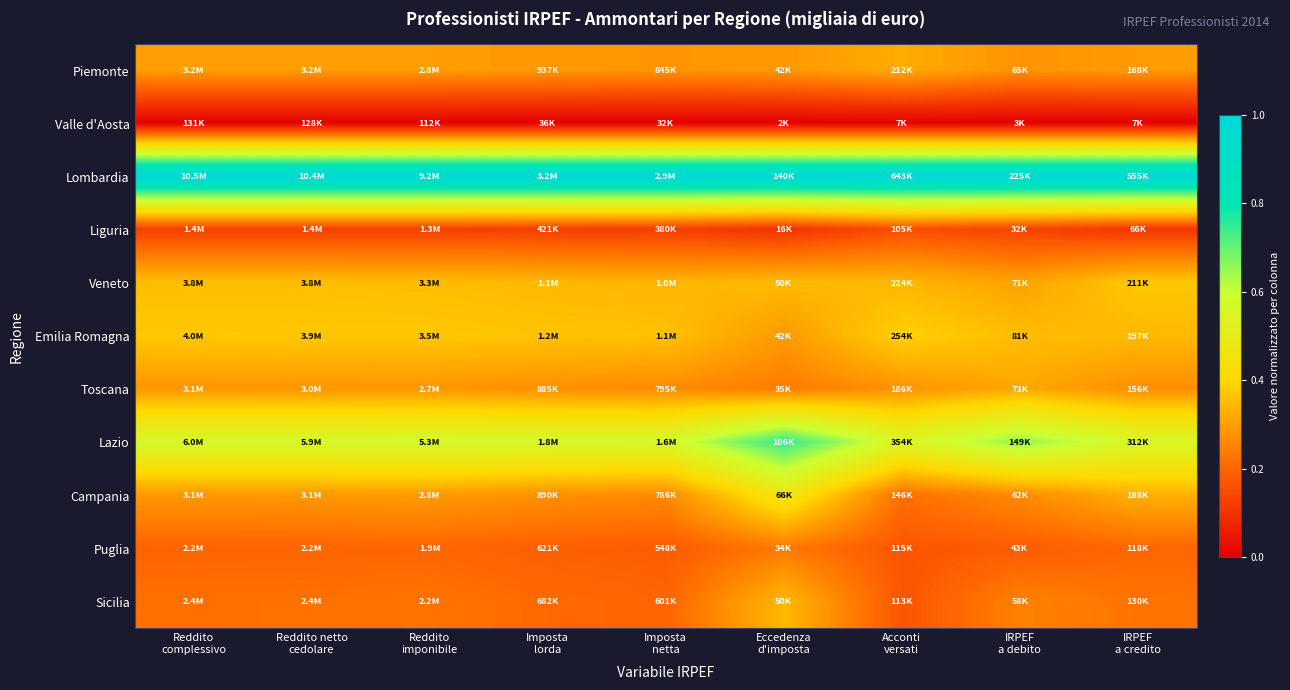

Reading left to right, extract all data points from this chart.

Piemonte: Reddito
complessivo=0.3	Reddito netto
cedolare=0.3	Reddito
imponibile=0.3	Imposta
lorda=0.3	Imposta
netta=0.3	Eccedenza
d'imposta=0.3	Acconti
versati=0.3	IRPEF
a debito=0.3	IRPEF
a credito=0.3
Valle d'Aosta: Reddito
complessivo=0.0	Reddito netto
cedolare=0.0	Reddito
imponibile=0.0	Imposta
lorda=0.0	Imposta
netta=0.0	Eccedenza
d'imposta=0.0	Acconti
versati=0.0	IRPEF
a debito=0.0	IRPEF
a credito=0.0
Lombardia: Reddito
complessivo=1.0	Reddito netto
cedolare=1.0	Reddito
imponibile=1.0	Imposta
lorda=1.0	Imposta
netta=1.0	Eccedenza
d'imposta=1.0	Acconti
versati=1.0	IRPEF
a debito=1.0	IRPEF
a credito=1.0
Liguria: Reddito
complessivo=0.1	Reddito netto
cedolare=0.1	Reddito
imponibile=0.1	Imposta
lorda=0.1	Imposta
netta=0.1	Eccedenza
d'imposta=0.1	Acconti
versati=0.2	IRPEF
a debito=0.1	IRPEF
a credito=0.1
Veneto: Reddito
complessivo=0.4	Reddito netto
cedolare=0.4	Reddito
imponibile=0.4	Imposta
lorda=0.3	Imposta
netta=0.3	Eccedenza
d'imposta=0.3	Acconti
versati=0.3	IRPEF
a debito=0.3	IRPEF
a credito=0.4
Emilia Romagna: Reddito
complessivo=0.4	Reddito netto
cedolare=0.4	Reddito
imponibile=0.4	Imposta
lorda=0.4	Imposta
netta=0.4	Eccedenza
d'imposta=0.3	Acconti
versati=0.4	IRPEF
a debito=0.4	IRPEF
a credito=0.3
Toscana: Reddito
complessivo=0.3	Reddito netto
cedolare=0.3	Reddito
imponibile=0.3	Imposta
lorda=0.3	Imposta
netta=0.3	Eccedenza
d'imposta=0.2	Acconti
versati=0.3	IRPEF
a debito=0.3	IRPEF
a credito=0.3
Lazio: Reddito
complessivo=0.6	Reddito netto
cedolare=0.6	Reddito
imponibile=0.6	Imposta
lorda=0.6	Imposta
netta=0.6	Eccedenza
d'imposta=0.8	Acconti
versati=0.5	IRPEF
a debito=0.7	IRPEF
a credito=0.6
Campania: Reddito
complessivo=0.3	Reddito netto
cedolare=0.3	Reddito
imponibile=0.3	Imposta
lorda=0.3	Imposta
netta=0.3	Eccedenza
d'imposta=0.5	Acconti
versati=0.2	IRPEF
a debito=0.3	IRPEF
a credito=0.3
Puglia: Reddito
complessivo=0.2	Reddito netto
cedolare=0.2	Reddito
imponibile=0.2	Imposta
lorda=0.2	Imposta
netta=0.2	Eccedenza
d'imposta=0.2	Acconti
versati=0.2	IRPEF
a debito=0.2	IRPEF
a credito=0.2
Sicilia: Reddito
complessivo=0.2	Reddito netto
cedolare=0.2	Reddito
imponibile=0.2	Imposta
lorda=0.2	Imposta
netta=0.2	Eccedenza
d'imposta=0.3	Acconti
versati=0.2	IRPEF
a debito=0.2	IRPEF
a credito=0.2